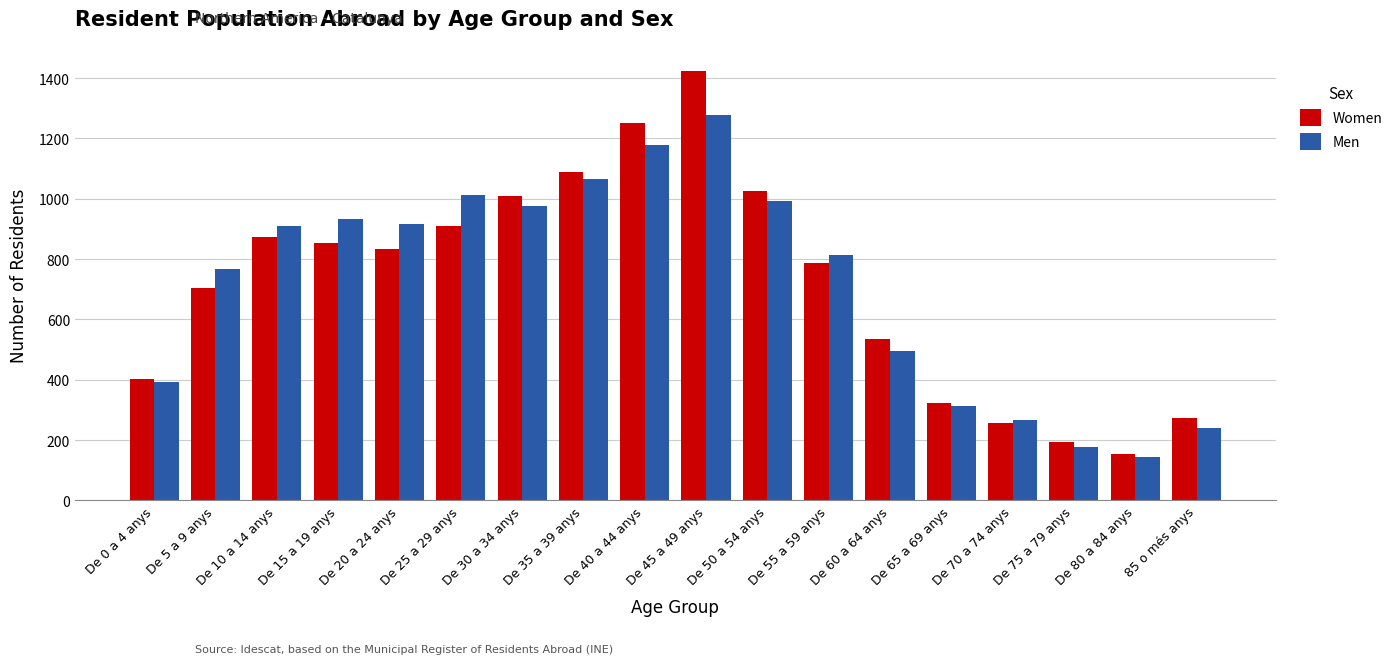

Are the bars horizontal?

No